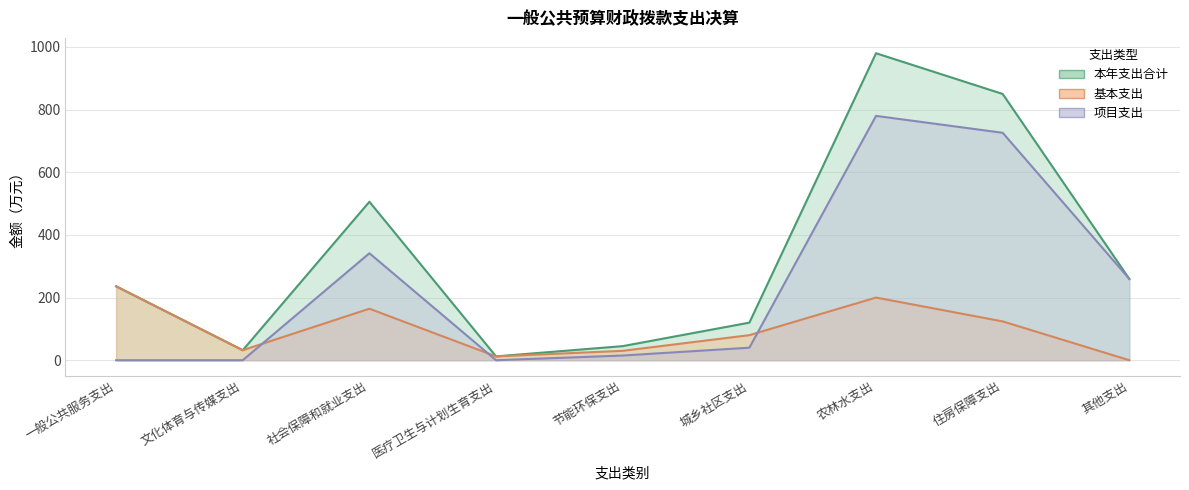

What is the sum of the 基本支出 values at 医疗卫生与计划生育支出 and 其他支出?

12.2